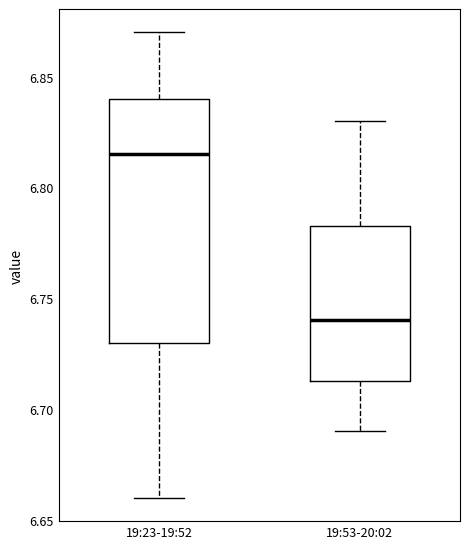

Reading left to right, transcribe this box plot: for each box, give where its median line is, the range the box spans, and where its two whiskers end, as read against the y-axis. The values are not printed on the chart, so give them approximately, as read against the axis.

19:23-19:52: median 6.815, box 6.730 to 6.840, whiskers 6.660 to 6.870
19:53-20:02: median 6.740, box 6.715 to 6.785, whiskers 6.690 to 6.830